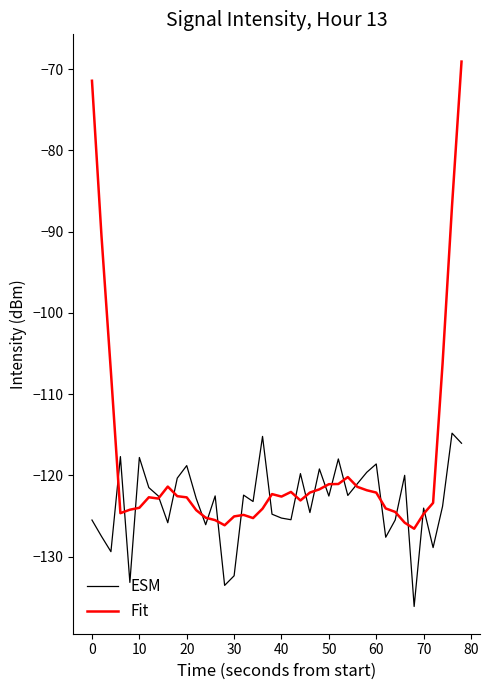

True or false: Fit and ESM intersect in this chart.

True